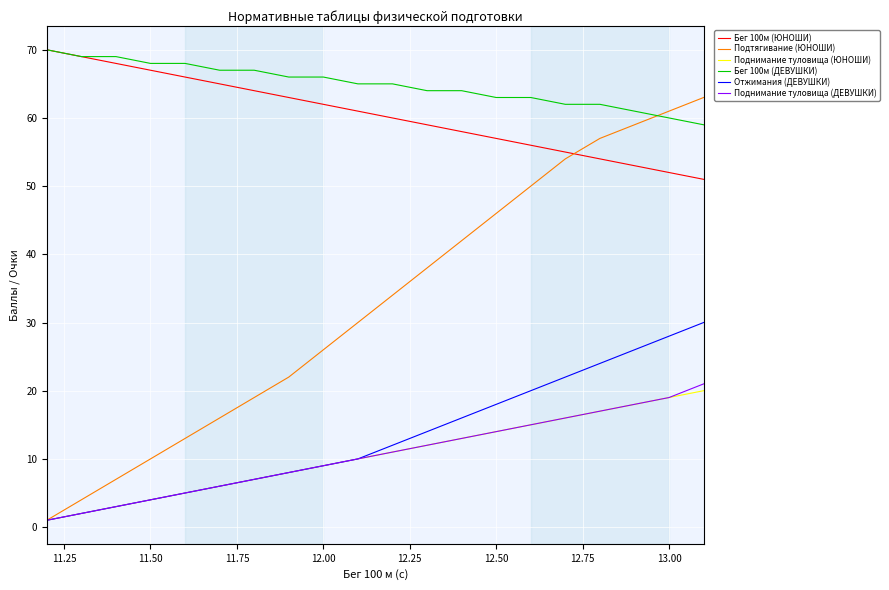

What is the difference between the maximum and second lowest values in the Поднимание туловища (ЮНОШИ) series?

18